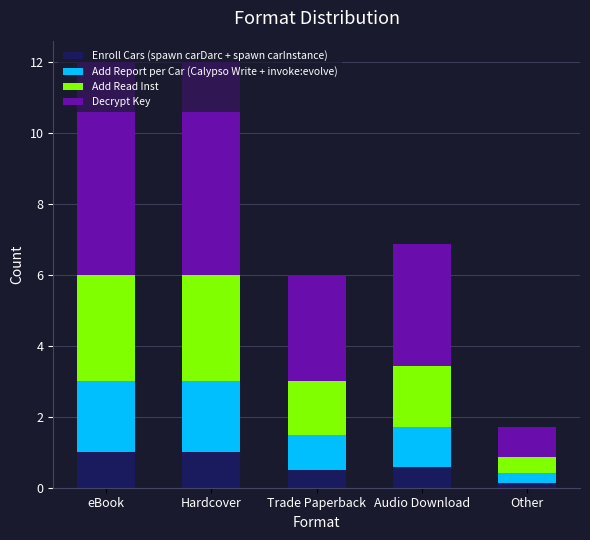

What is the maximum value for Enroll Cars (spawn carDarc + spawn carInstance)?

1.0